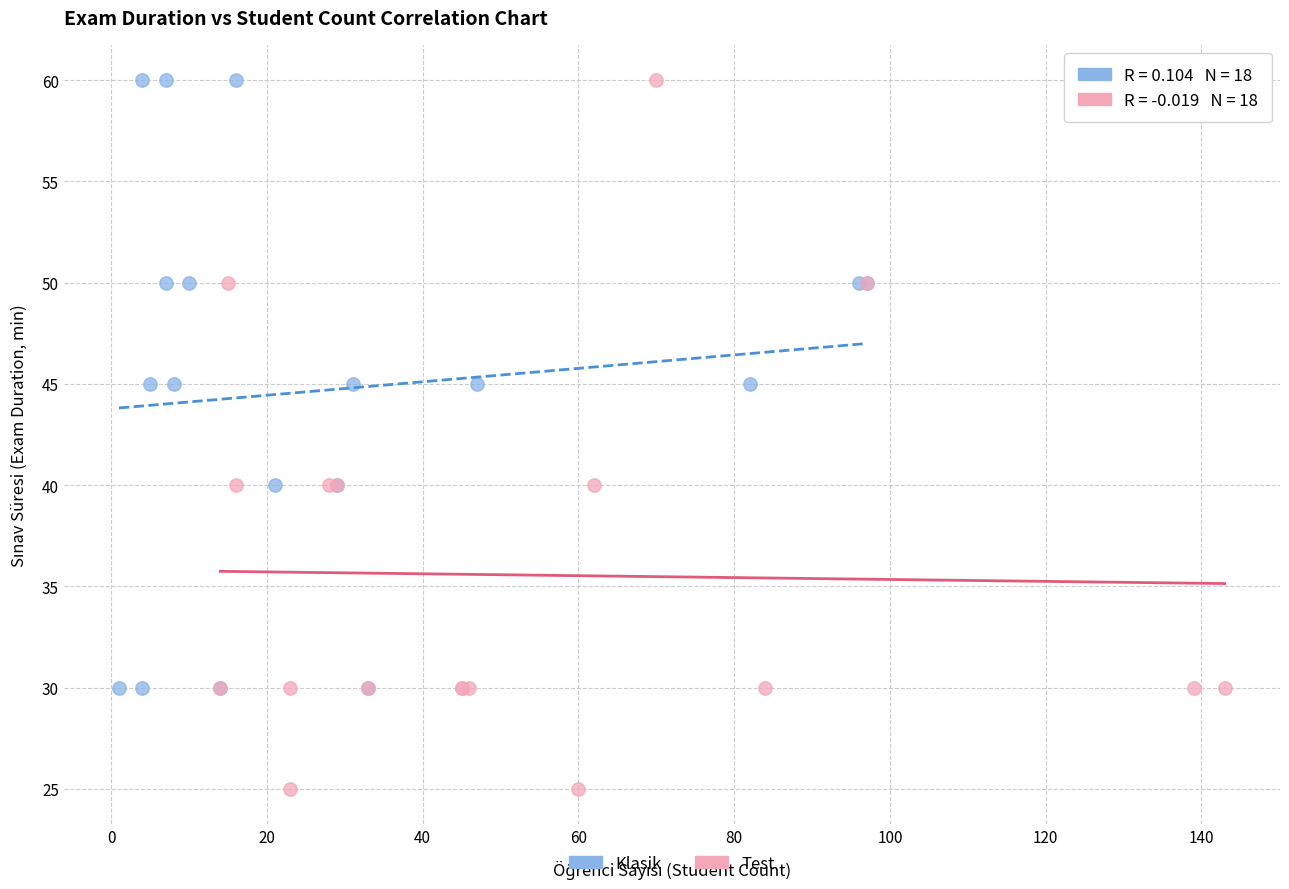

Which series has the widest spread of Y values?

Test